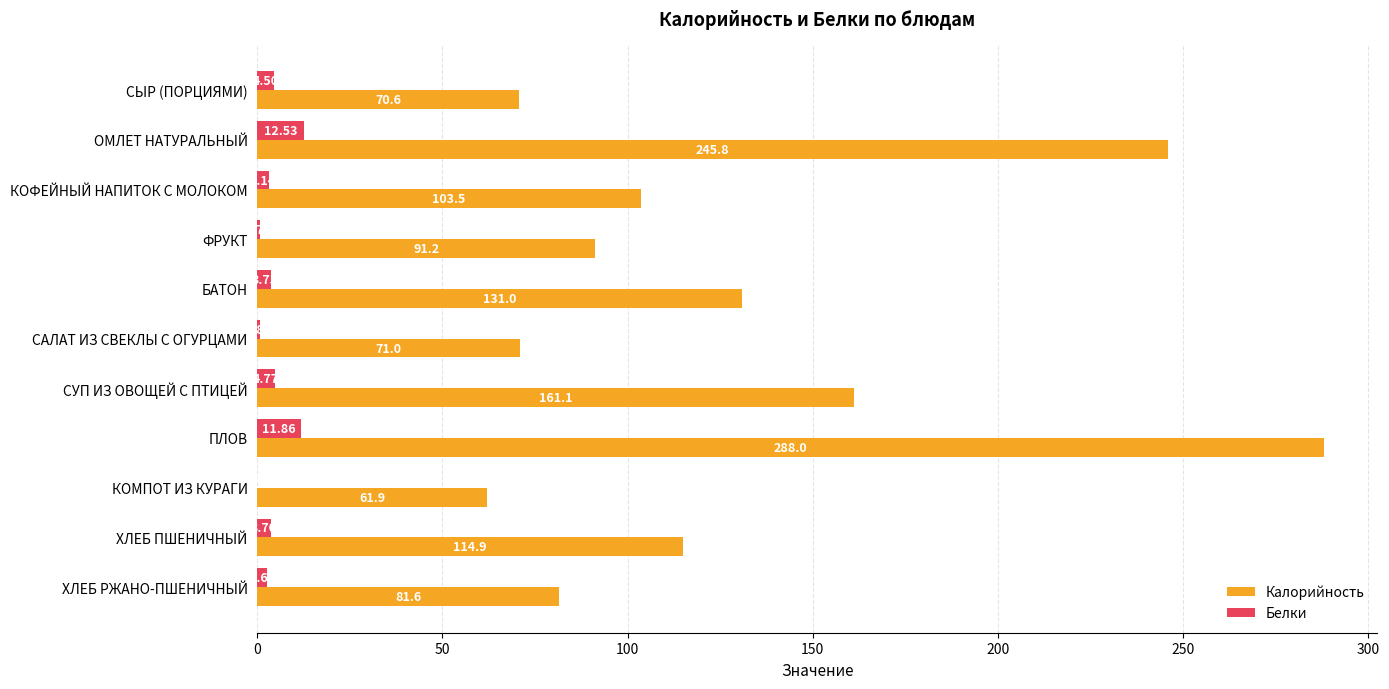

What is the sum of all Белки values?

48.5